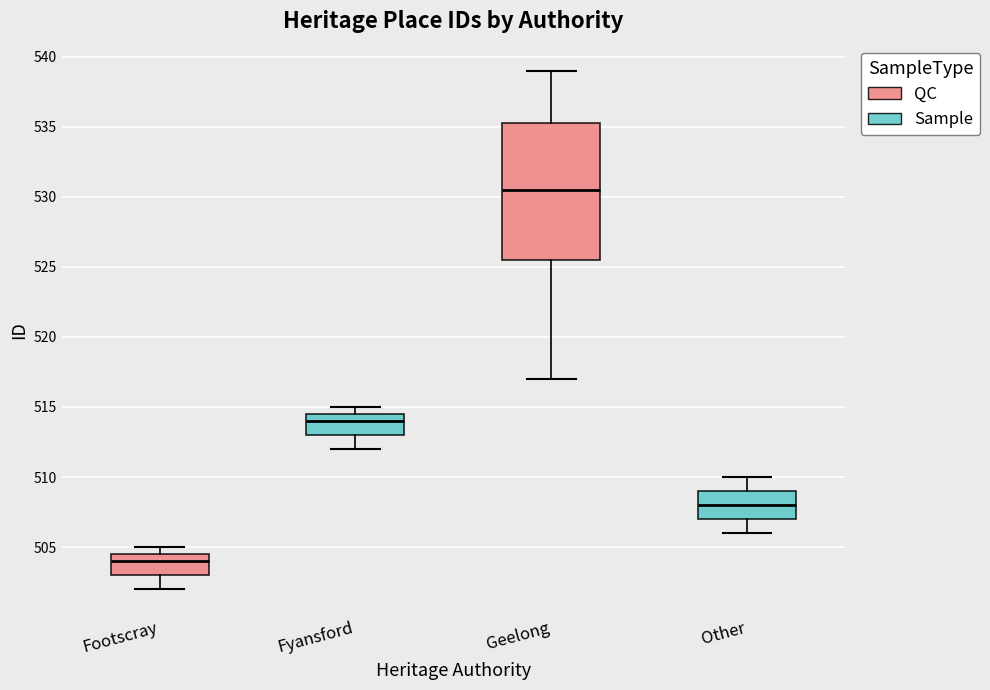

Reading left to right, read every box against the y-axis: the position of its median line, the range the box covers, and the ends of its whiskers. The values are not printed on the chart, so give them approximately, as read against the axis.

Footscray: median 504.0, box 503.0 to 504.5, whiskers 502.0 to 505.0
Fyansford: median 514.0, box 513.0 to 514.5, whiskers 512.0 to 515.0
Geelong: median 530.5, box 525.5 to 535.5, whiskers 517.0 to 539.0
Other: median 508.0, box 507.0 to 509.0, whiskers 506.0 to 510.0